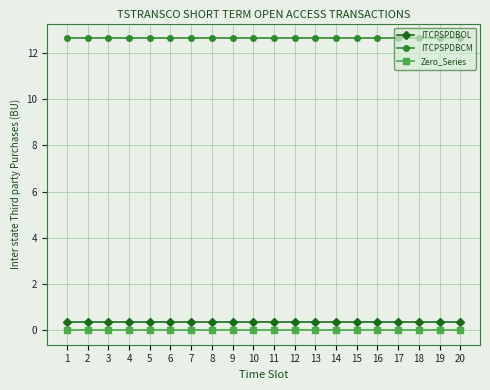

At 13, list the series in order from largest to smallest.

ITCPSPDBCM, ITCPSPDBOL, Zero_Series